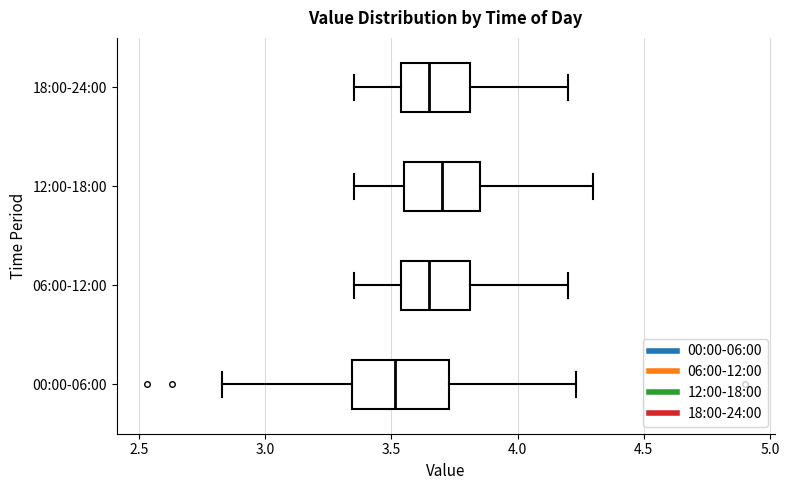

Reading bottom to top, read every box against the x-axis: the position of its median line, the range the box covers, and the ends of its whiskers. The values are not printed on the chart, so give them approximately, as read against the axis.

00:00-06:00: median 3.50, box 3.35 to 3.75, whiskers 2.85 to 4.25
06:00-12:00: median 3.65, box 3.55 to 3.80, whiskers 3.35 to 4.20
12:00-18:00: median 3.70, box 3.55 to 3.85, whiskers 3.35 to 4.30
18:00-24:00: median 3.65, box 3.55 to 3.80, whiskers 3.35 to 4.20